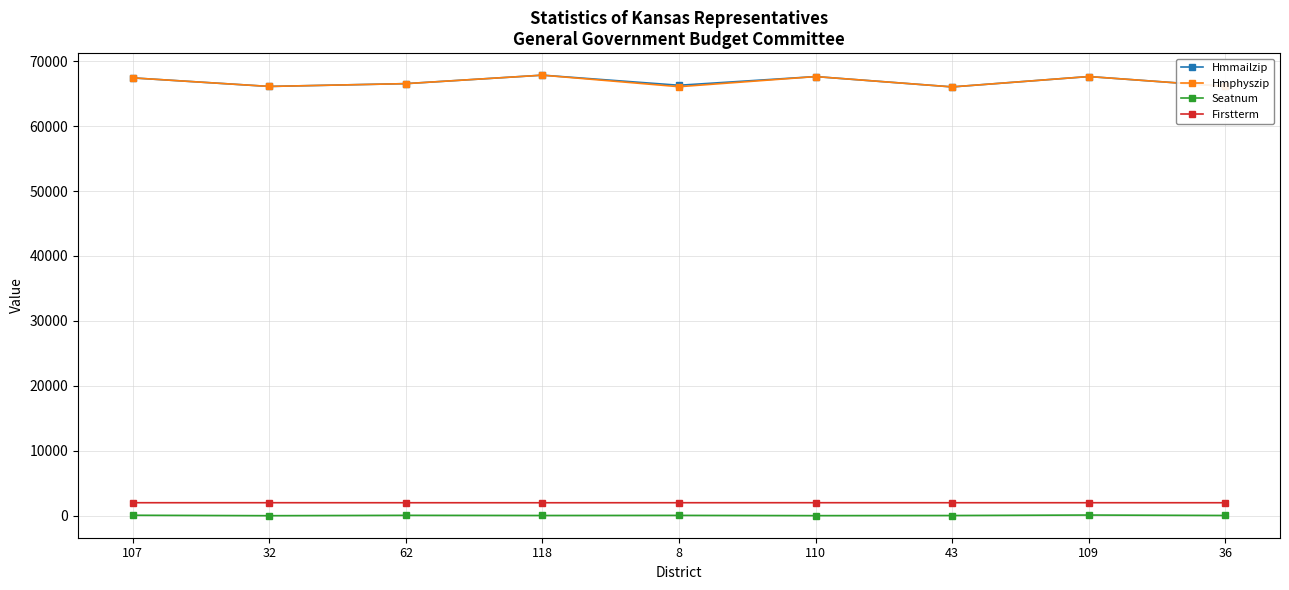

True or false: Seatnum and Hmmailzip intersect in this chart.

False